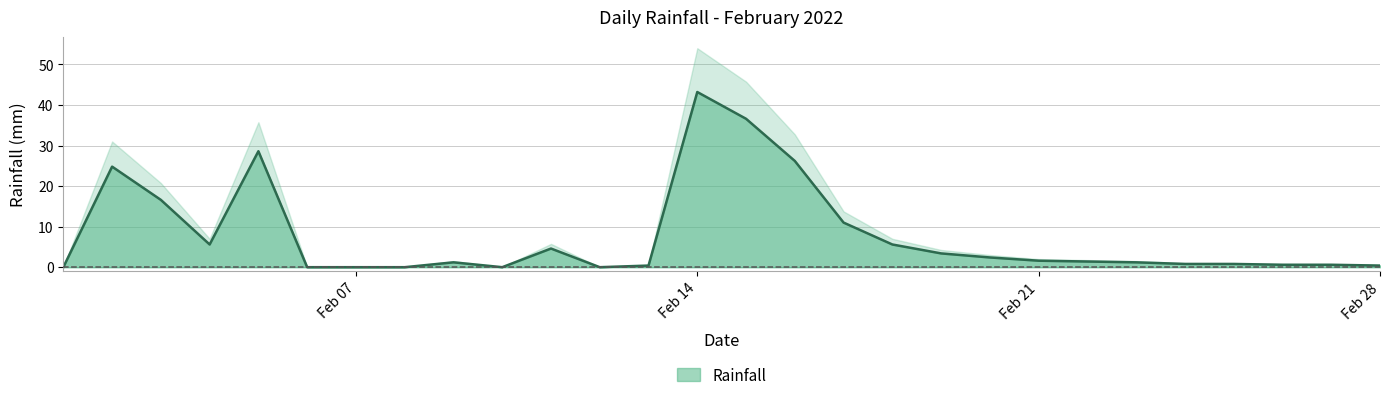

How many values are above zero?

22